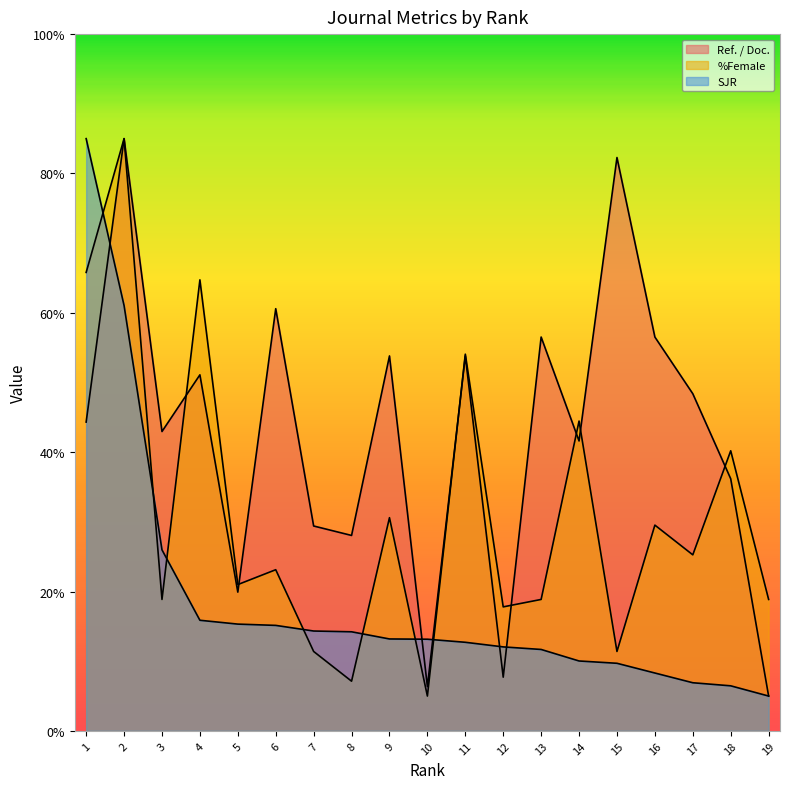

How many data points in SJR are less than 13?

9